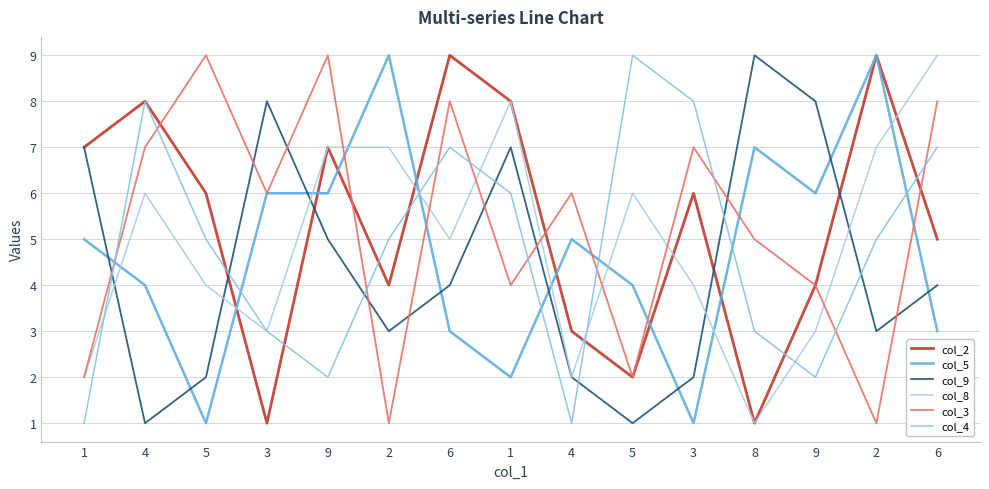

Reading left to right, what are all the values shown in this chart?

col_2: 1=7	4=8	5=6	3=1	9=7	2=4	6=9	1=8	4=3	5=2	3=6	8=1	9=4	2=9	6=5
col_5: 1=5	4=4	5=1	3=6	9=6	2=9	6=3	1=2	4=5	5=4	3=1	8=7	9=6	2=9	6=3
col_9: 1=7	4=1	5=2	3=8	9=5	2=3	6=4	1=7	4=2	5=1	3=2	8=9	9=8	2=3	6=4
col_8: 1=2	4=6	5=4	3=3	9=7	2=7	6=5	1=8	4=2	5=6	3=4	8=1	9=3	2=7	6=9
col_3: 1=2	4=7	5=9	3=6	9=9	2=1	6=8	1=4	4=6	5=2	3=7	8=5	9=4	2=1	6=8
col_4: 1=1	4=8	5=5	3=3	9=2	2=5	6=7	1=6	4=1	5=9	3=8	8=3	9=2	2=5	6=7